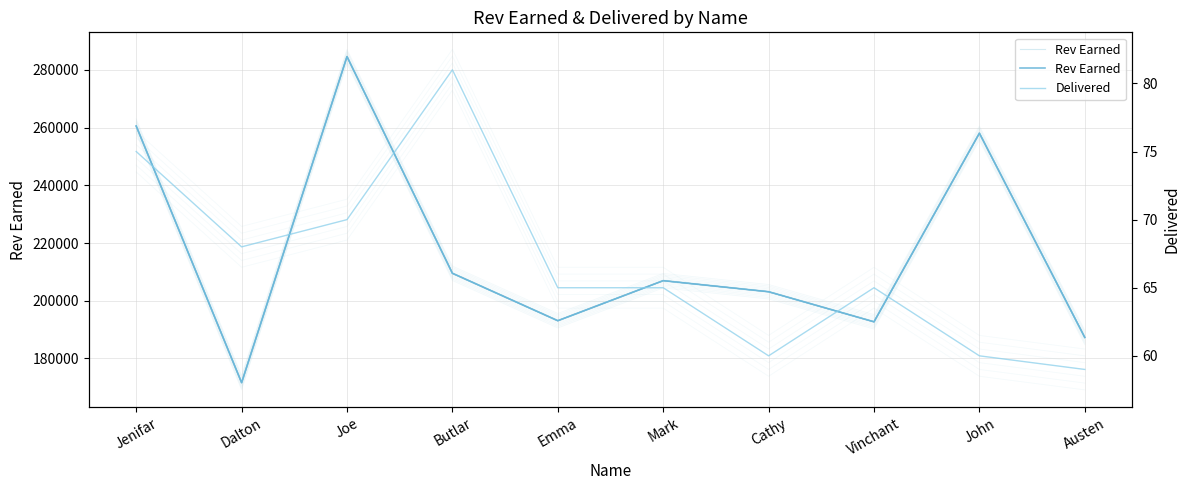

At Emma, list the series in order from smallest to largest.

Delivered, Rev Earned